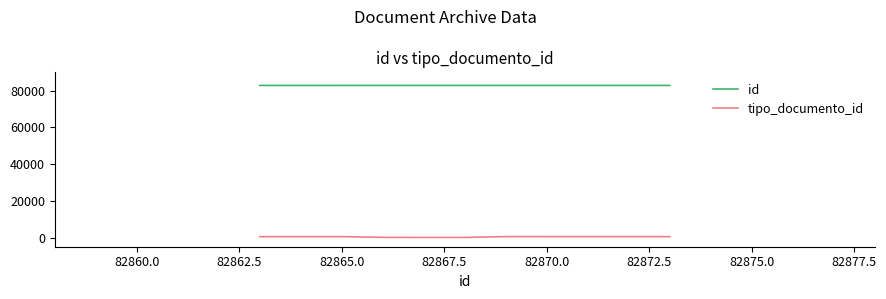

What is the highest value of the id series?

82873